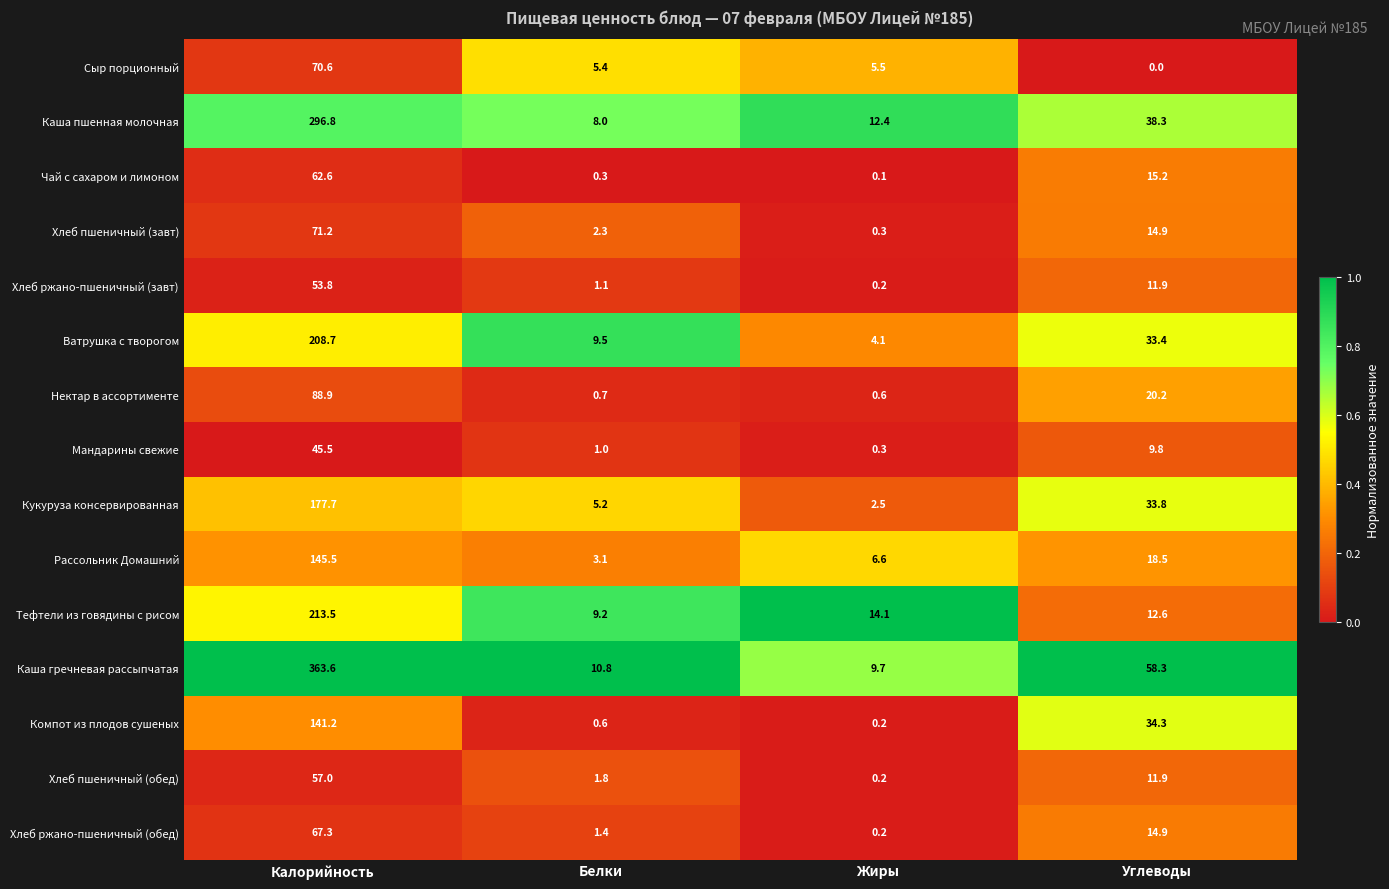

At which category is the sum across all series the highest?

Калорийность